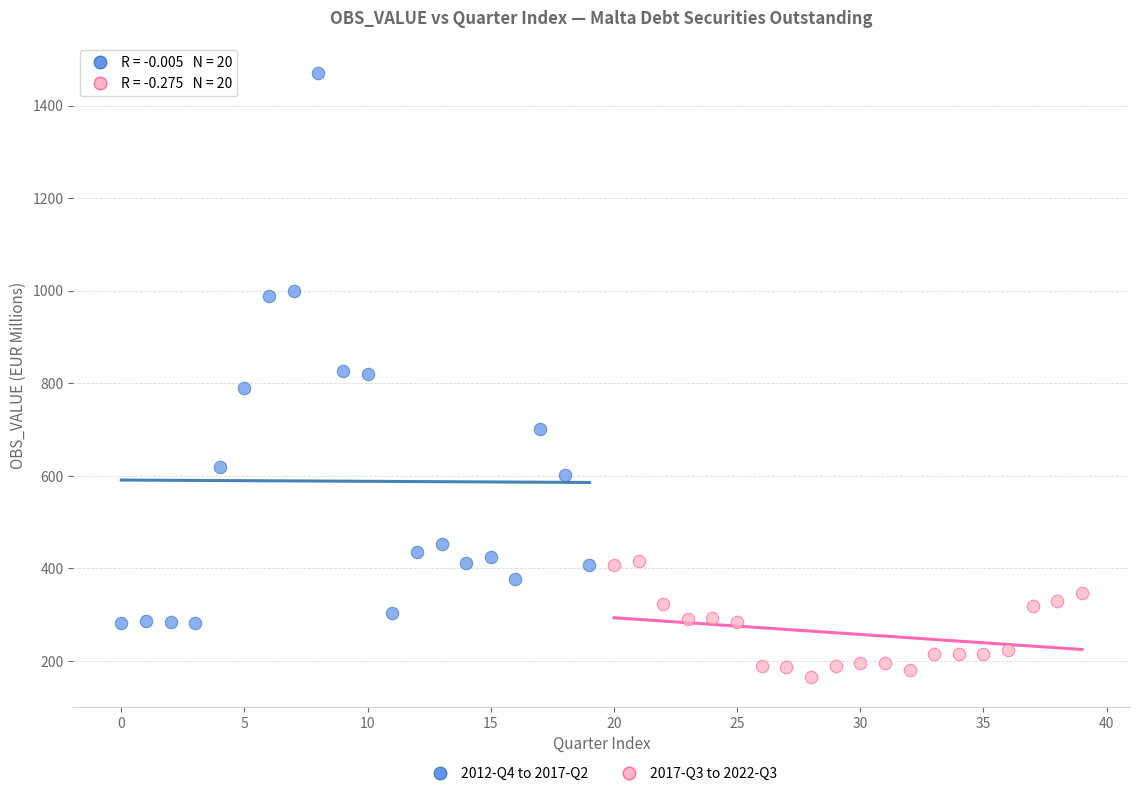

Which series has the largest Y range (max minus min)?

2012-Q4 to 2017-Q2